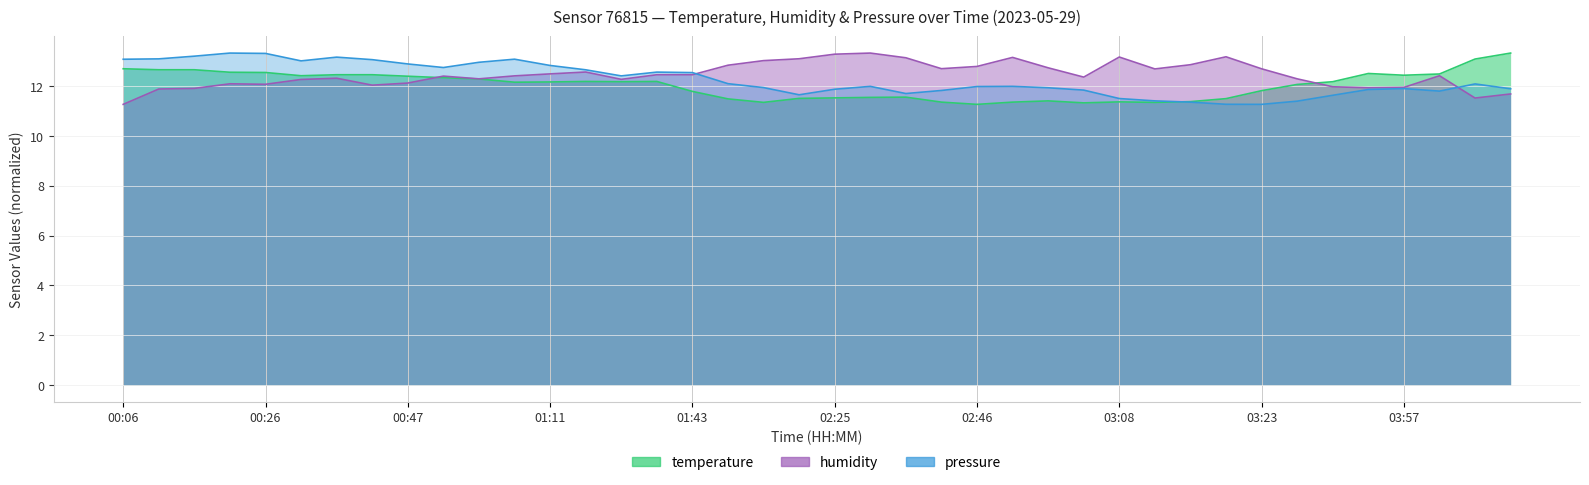

At which category is the sum across all series the highest?

04:15